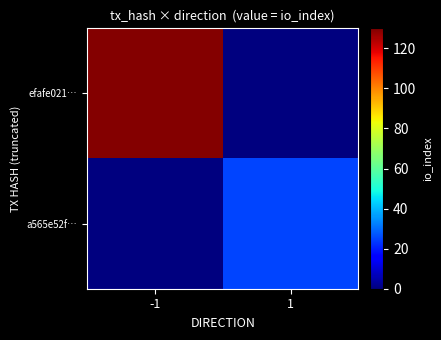

Which series has the largest total across all categories?

efafe021…